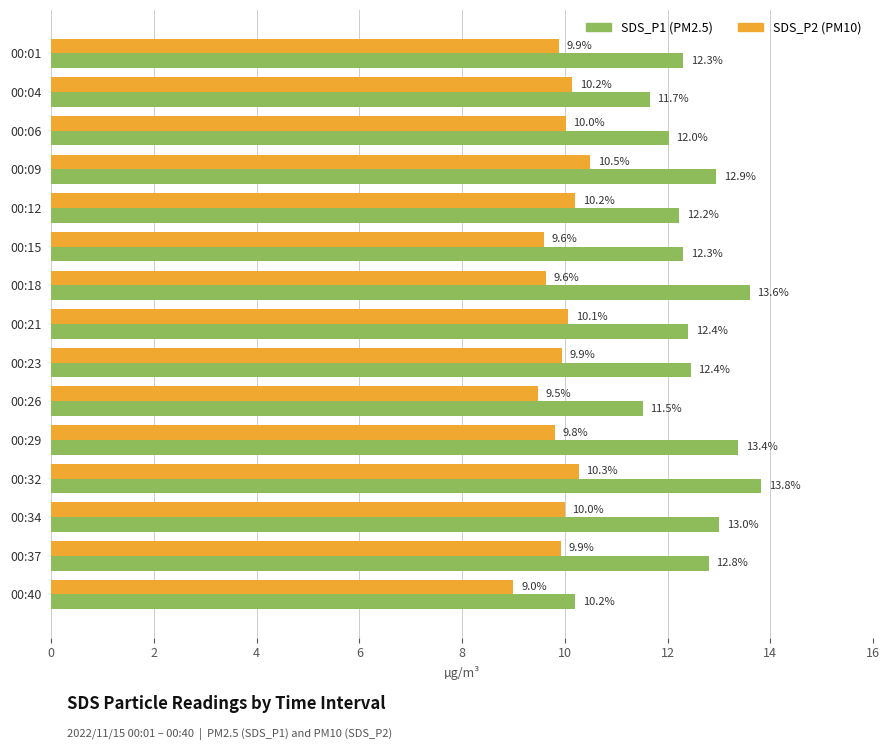

What is the total value across all series at 00:21?

22.5